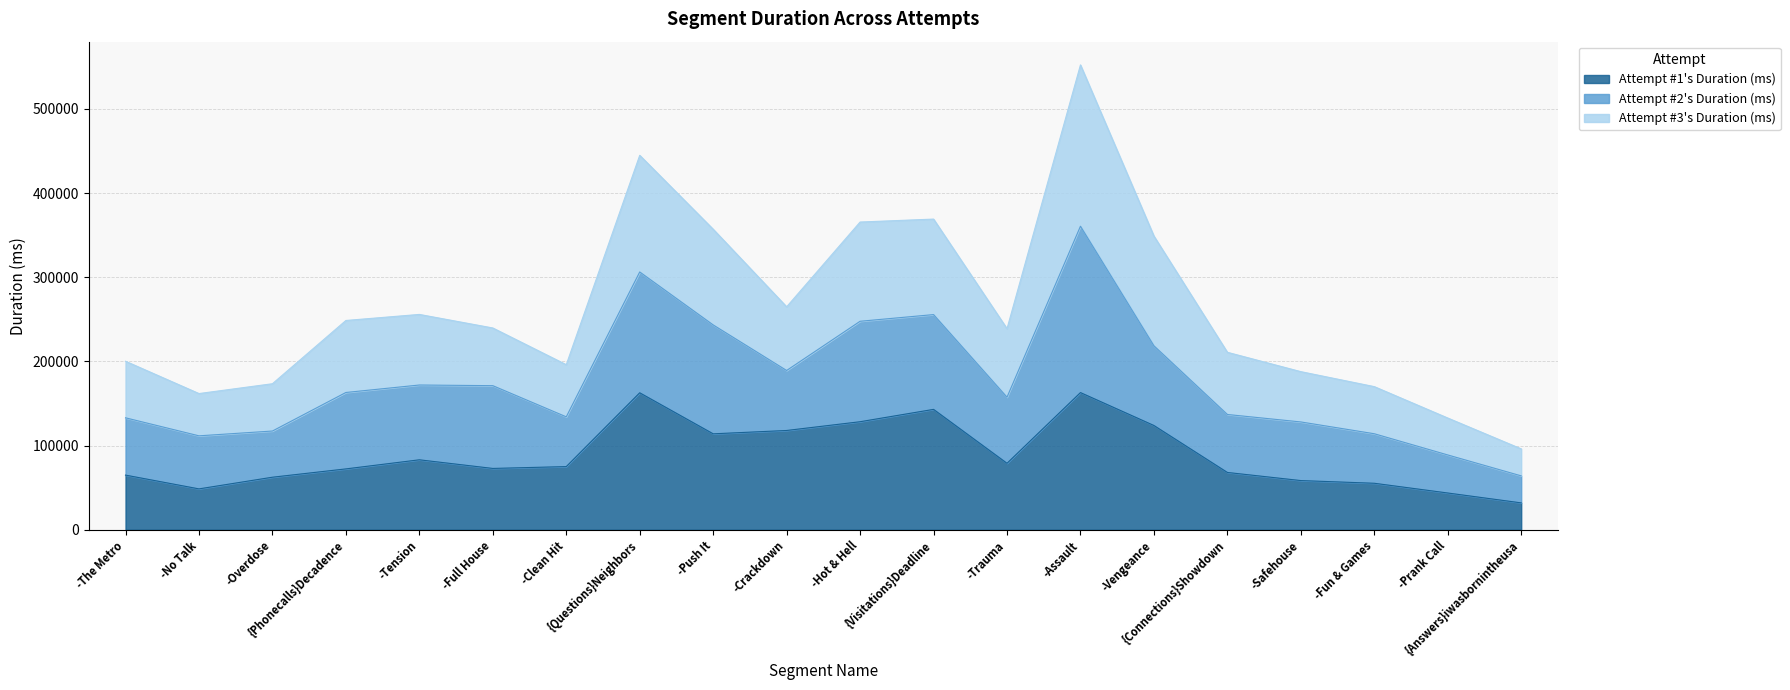

What is the lowest value of the Attempt #1's Duration (ms) series?

31897